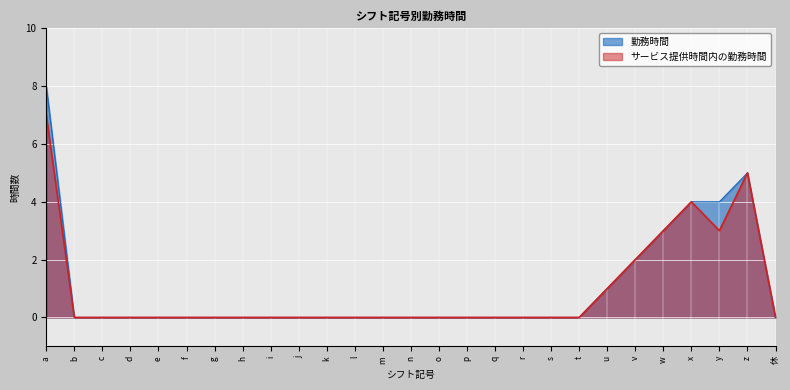

What is the label of the 12th point from the right?

p